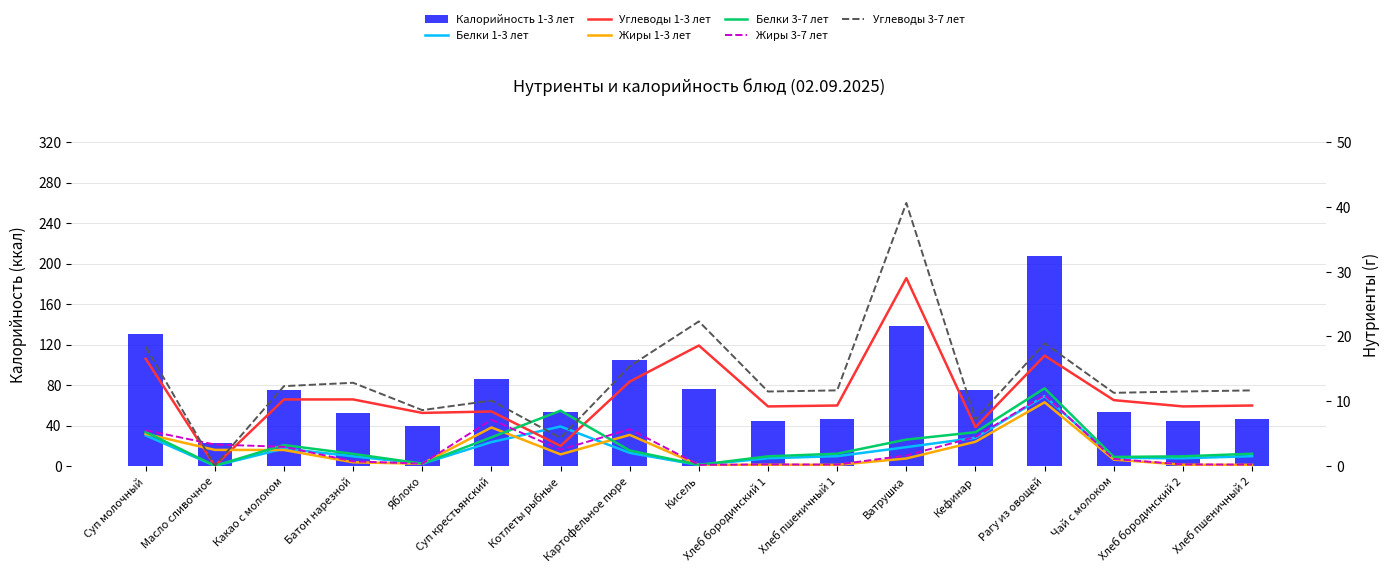

True or false: Углеводы 1-3 лет has a value of 0.0 at Масло сливочное.

True